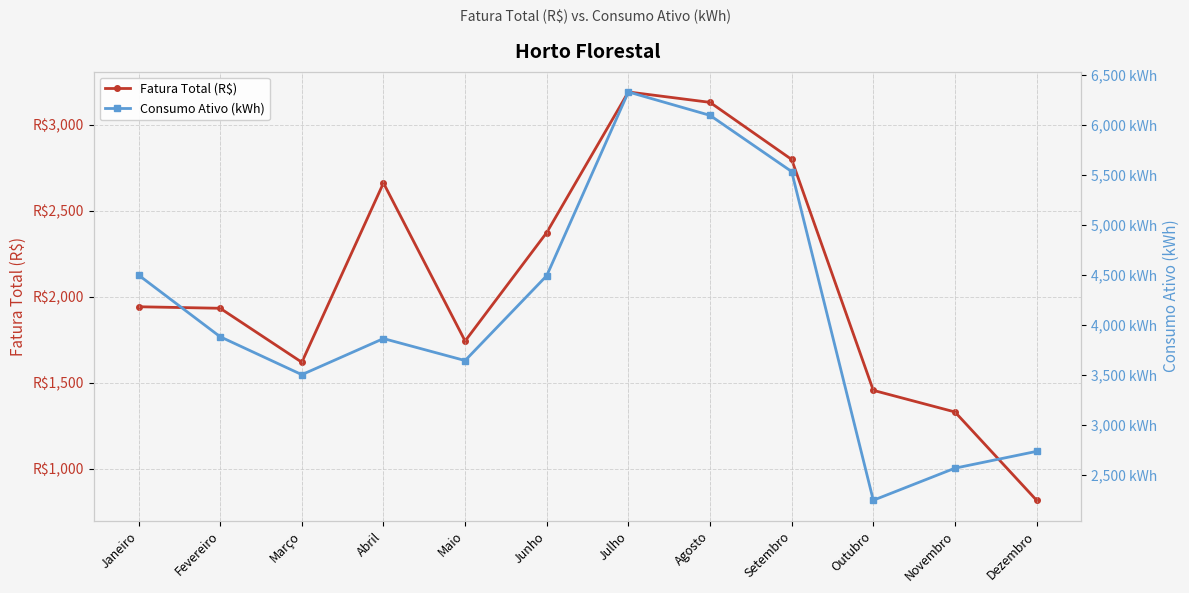

What is the difference between the maximum and minimum values in the Fatura Total (R$) series?

2374.0